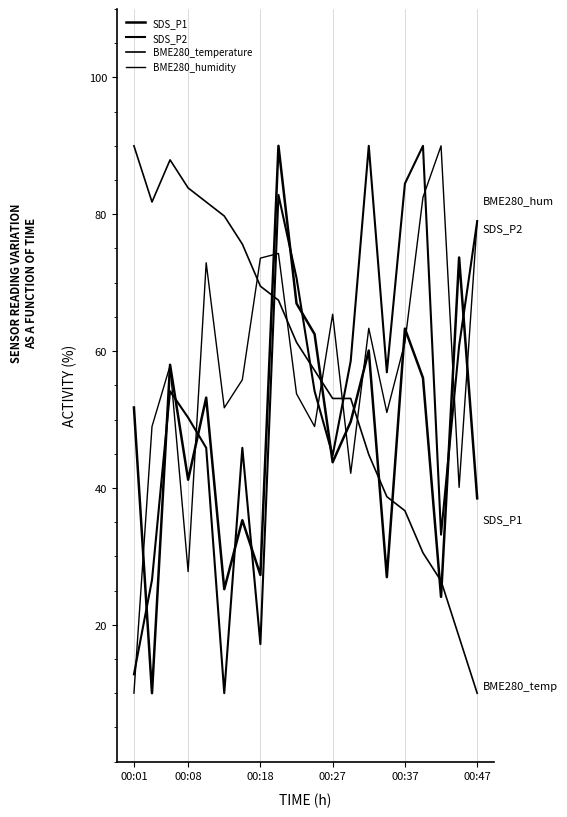

Does the chart display data point markers on the line(s)?

No